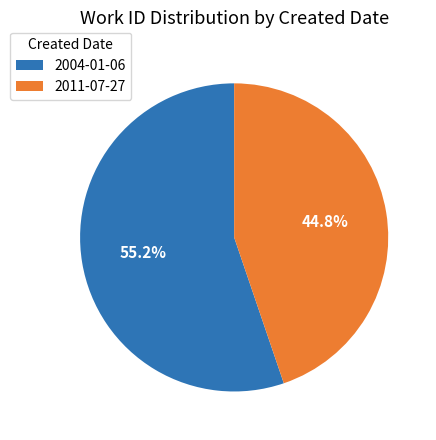

Is 2011-07-27 the majority of the pie?

No